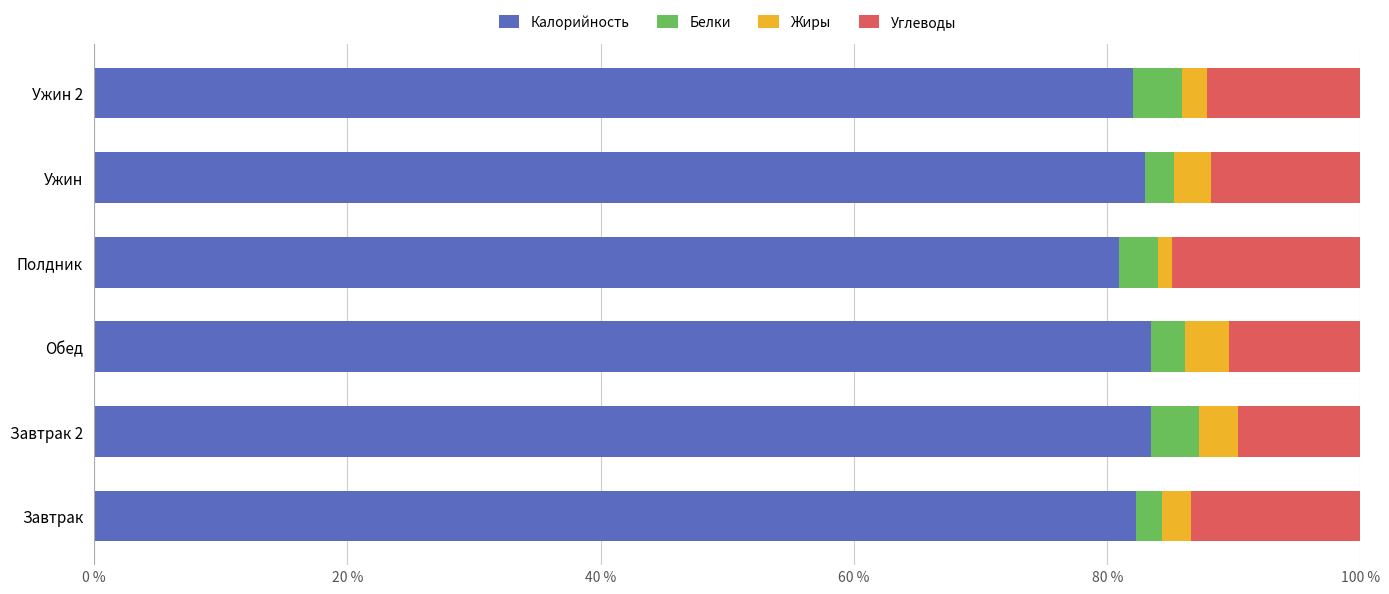

The Калорийность series shows 143.2 at Обед. True or false?

False